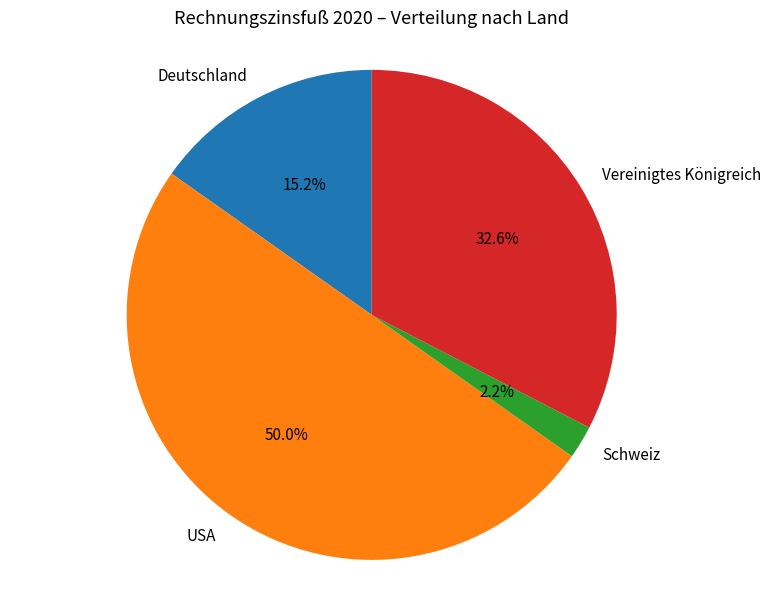

Does Deutschland account for over 50% of the chart?

No